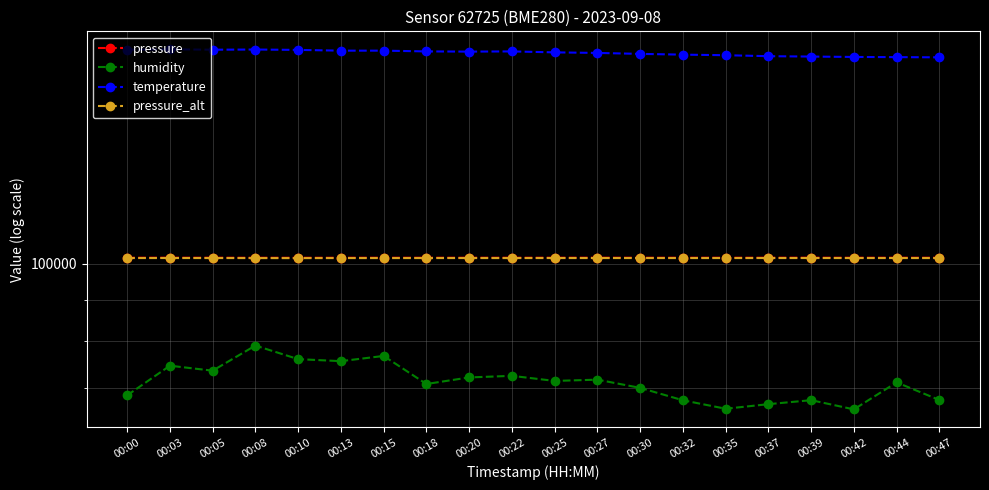

At which label is pressure_alt closest to 101597?

00:15